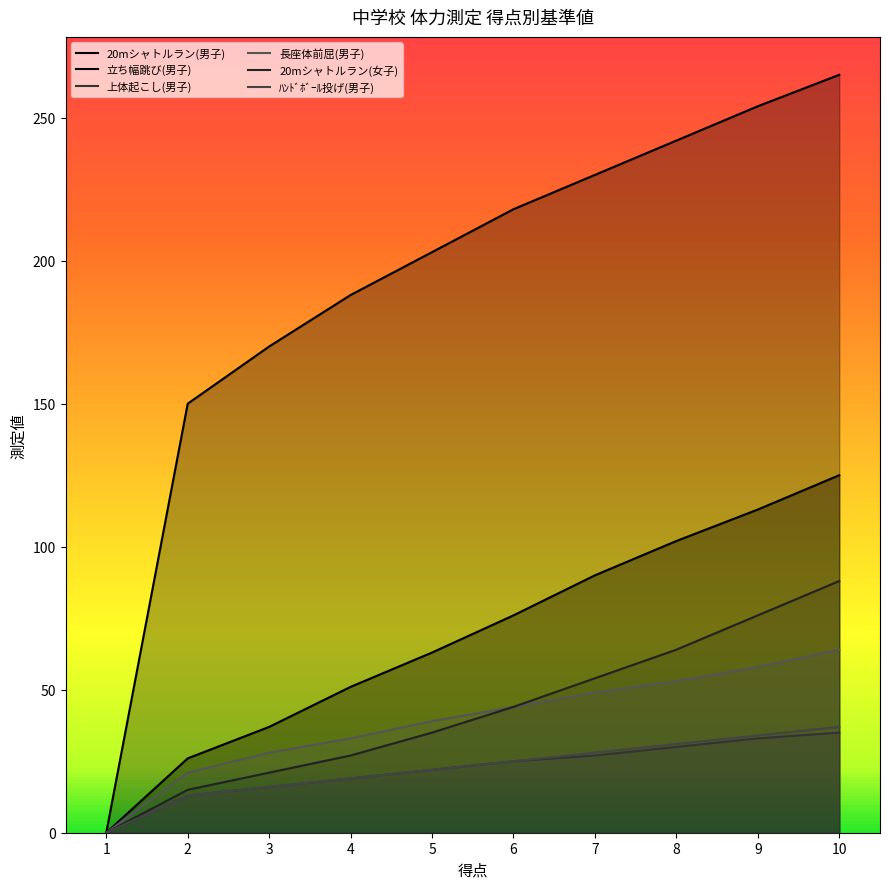

What is the value of the 立ち幅跳び(男子) point at the 6th from the left?

218